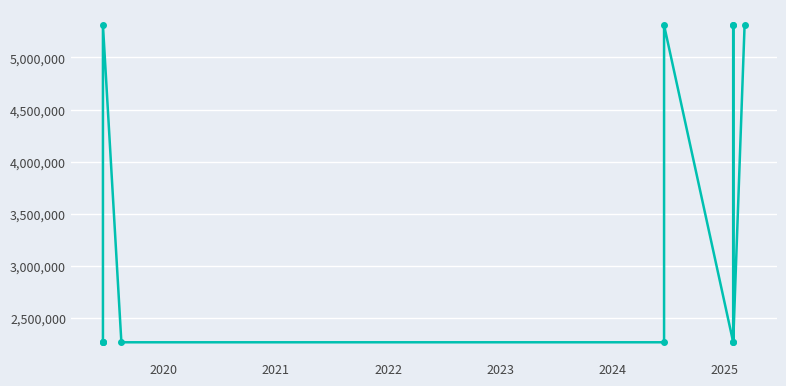

What is the greatest value displayed?

5310169